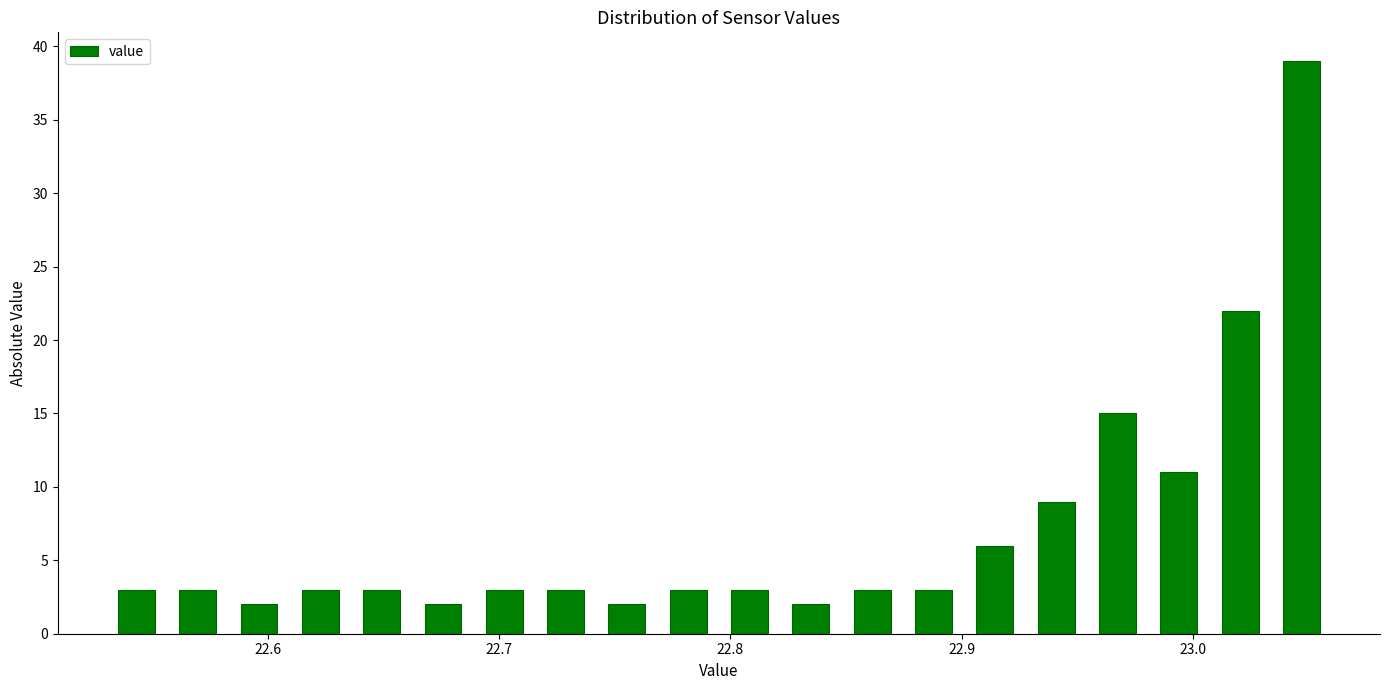

Read against the x-axis, roughly where is the centre of the tallest bar?

23.05